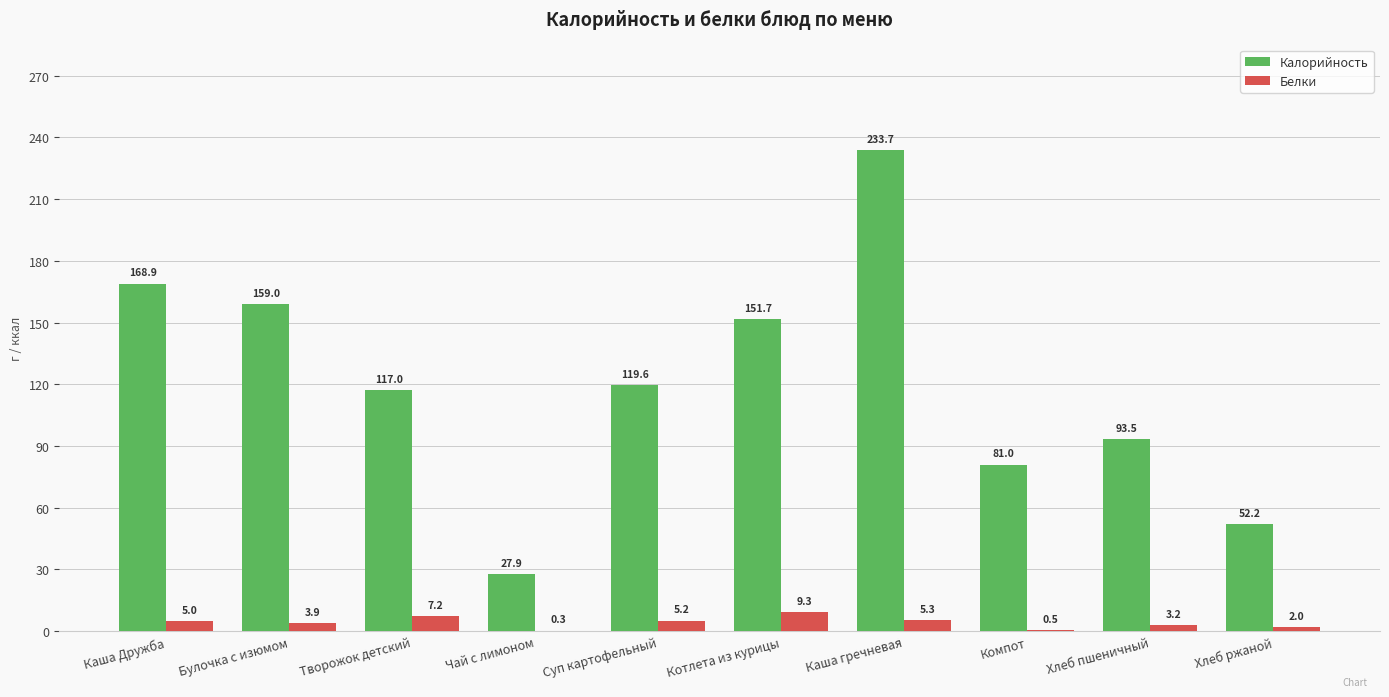

The value of Калорийность at Котлета из курицы is 151.7. True or false?

True